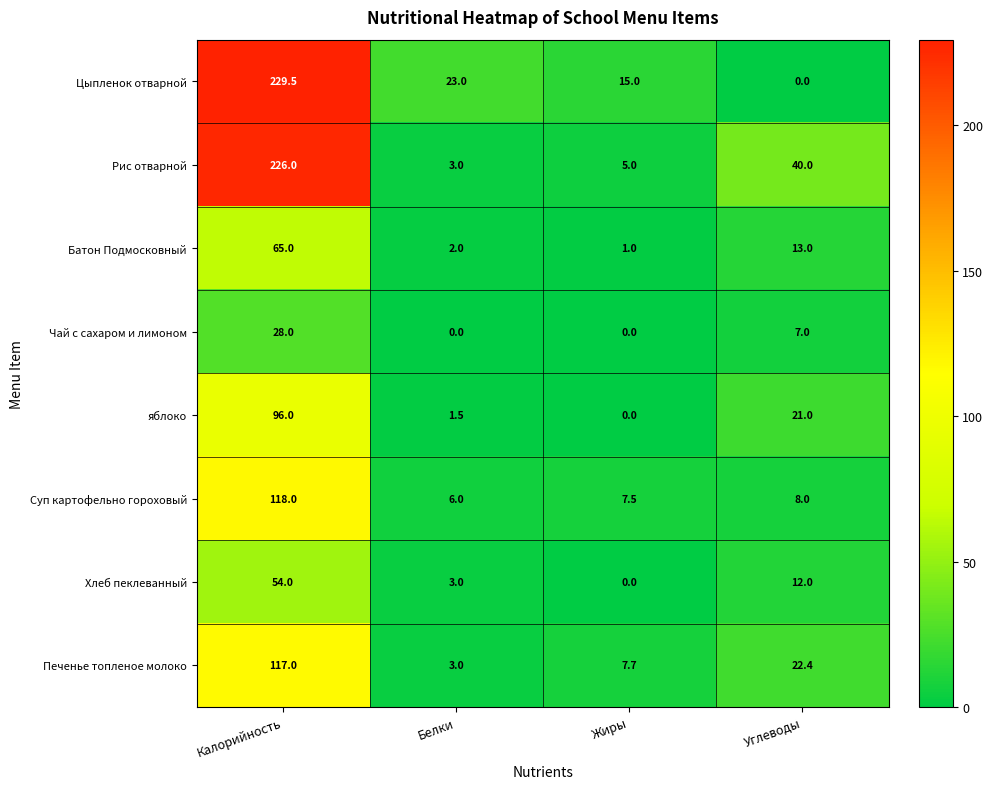

Which series has the widest spread of values?

Цыпленок отварной